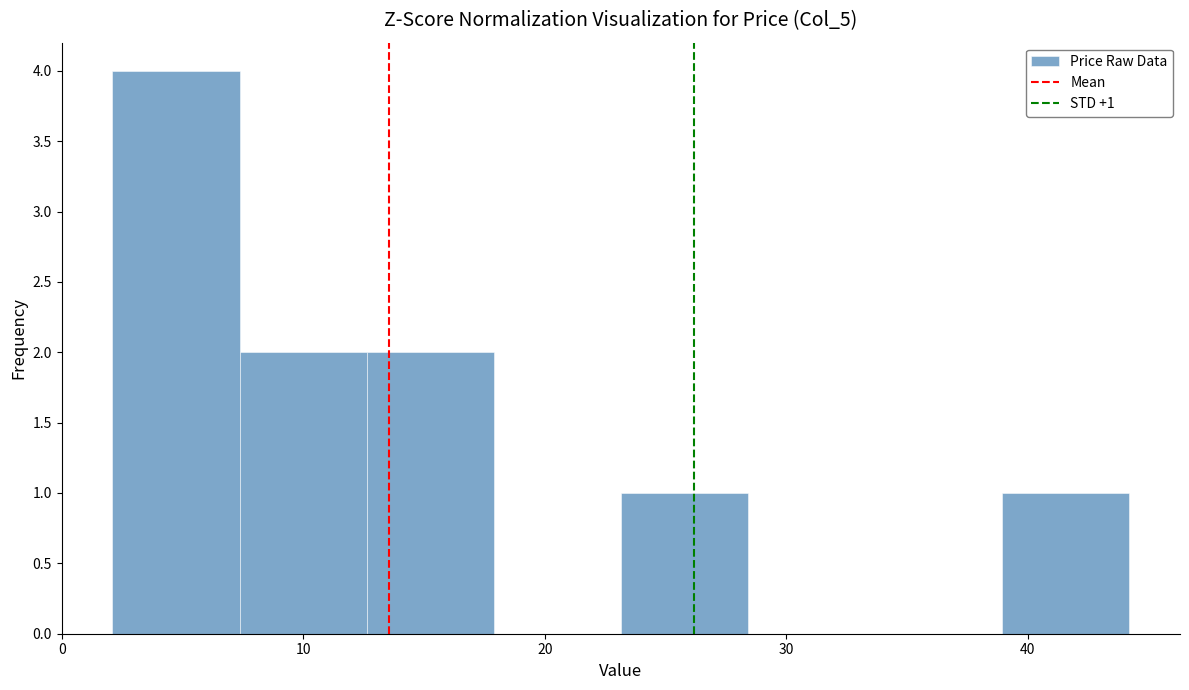

Which range on the x-axis has the tallest bar?

2 to 7